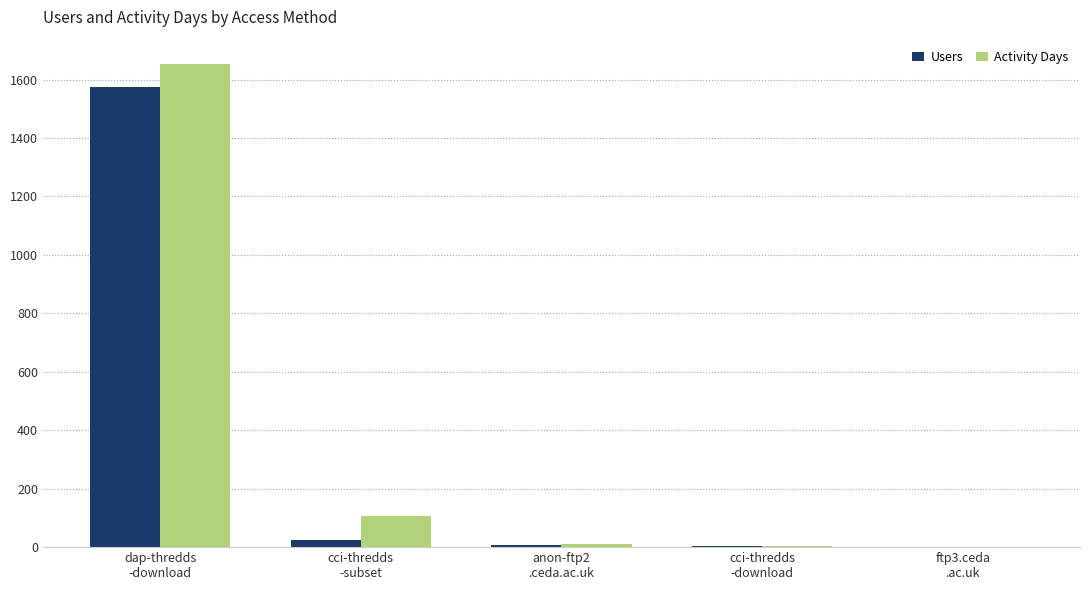

What is the total value across all series at anon-ftp2
.ceda.ac.uk?

19